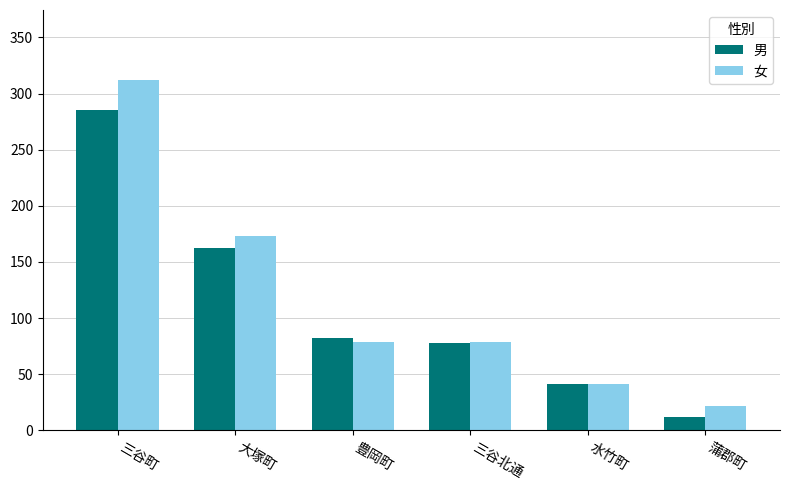

Is the value of 男 at 三谷町 greater than the value of 女 at 三谷北通?

Yes